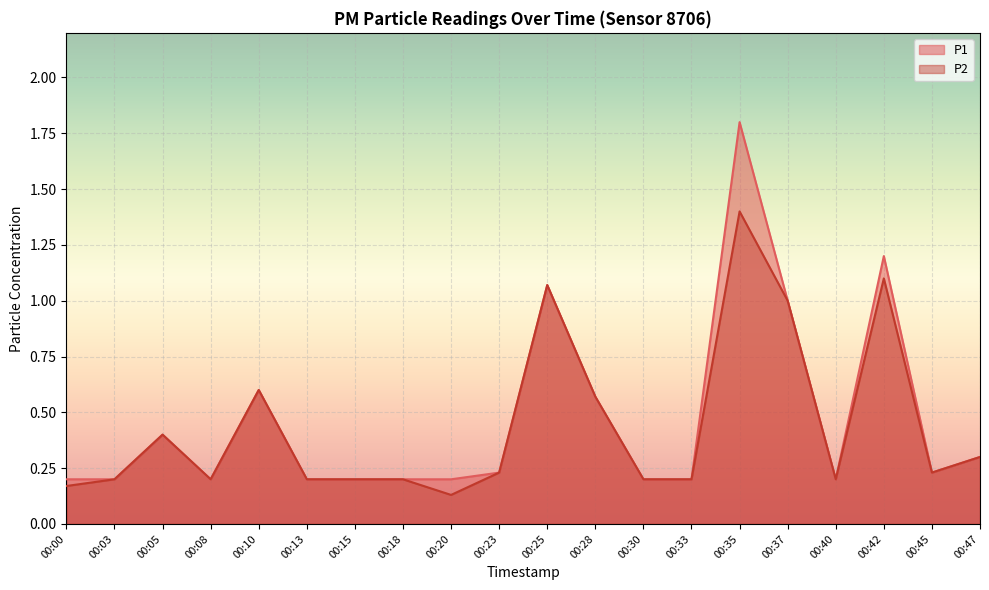

What is the sum of all P2 values?

8.8